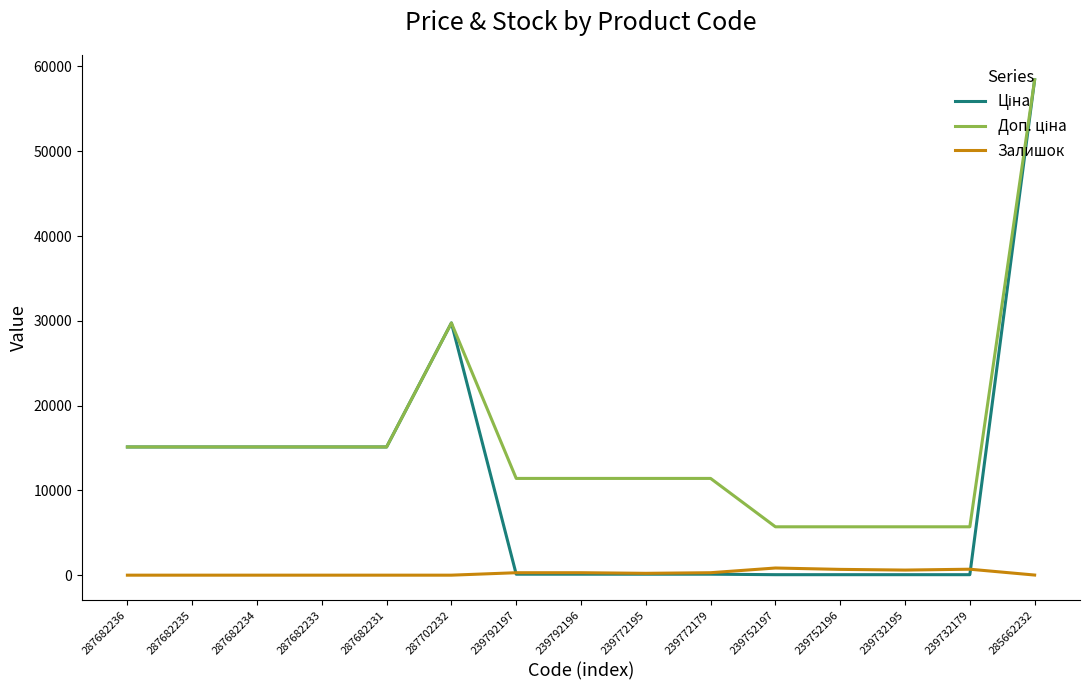

Is it true that Залишок equals 0.0 at 287682235?

True